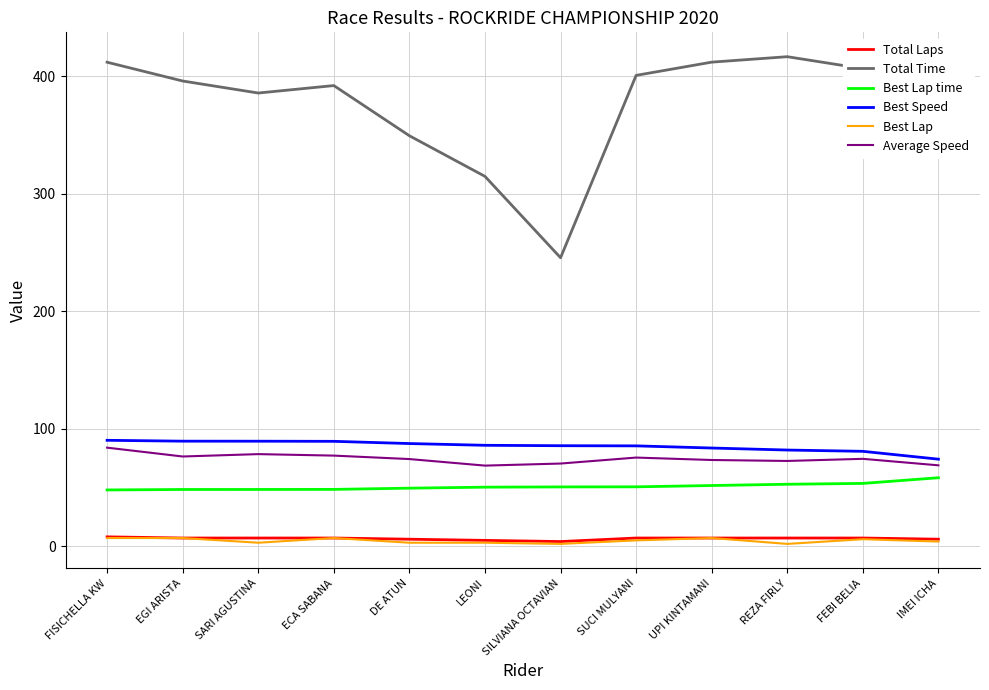

True or false: Best Speed and Best Lap cross at least once.

False